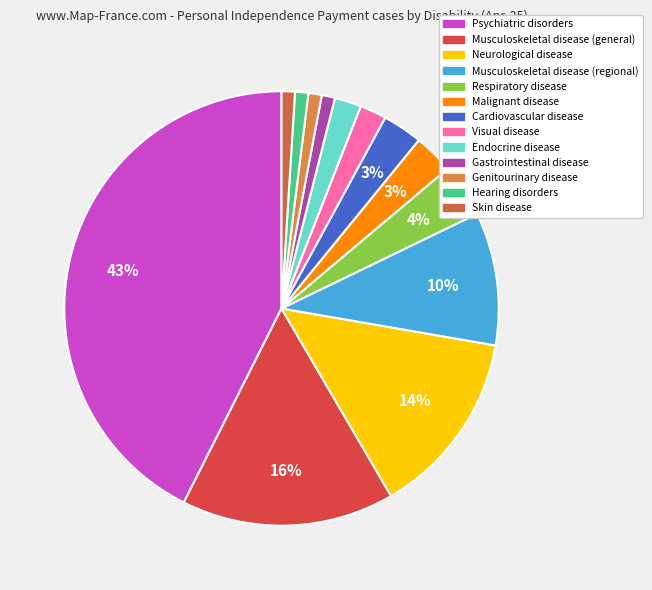

Combined, what portion of the pie is Genitourinary disease and Musculoskeletal disease (regional)?

10.9%